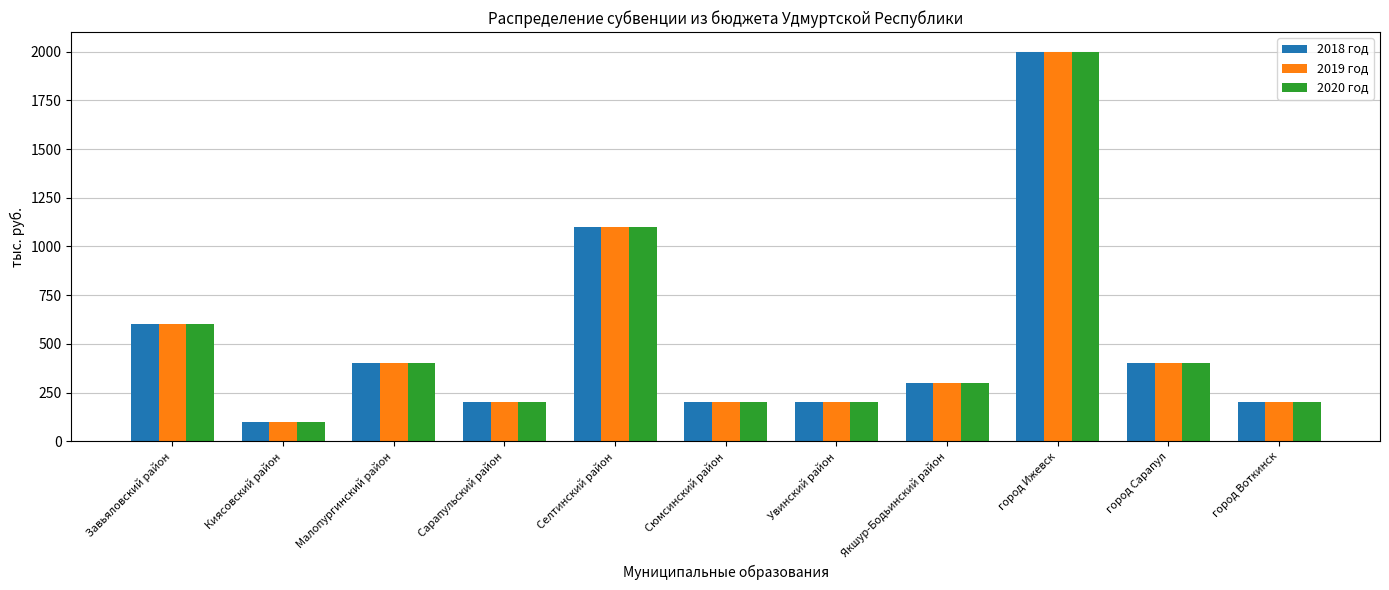

What are all the series names shown in the legend?

2018 год, 2019 год, 2020 год